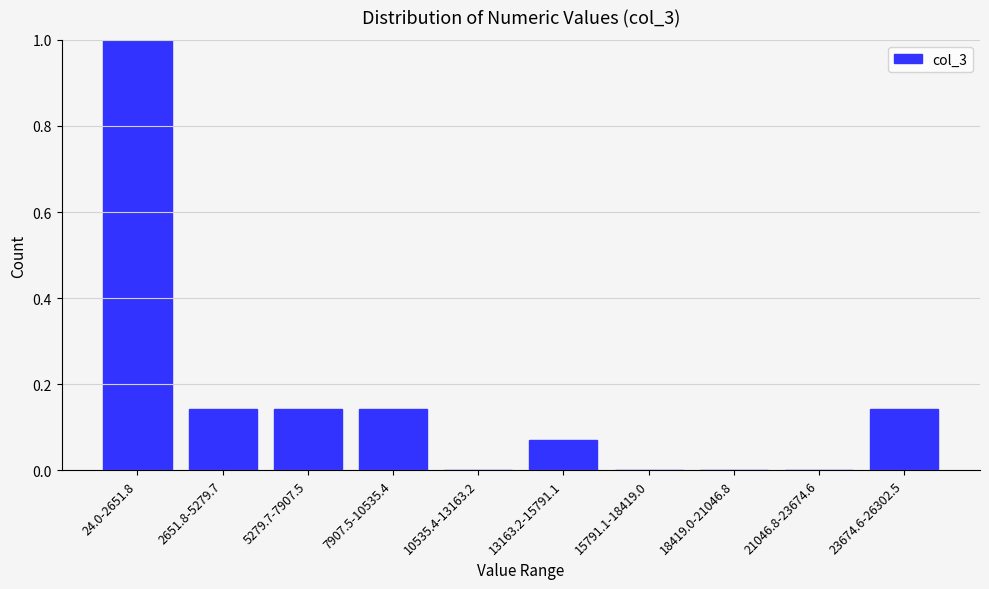

Which has a higher value, 24.0-2651.8 or 15791.1-18419.0?

24.0-2651.8